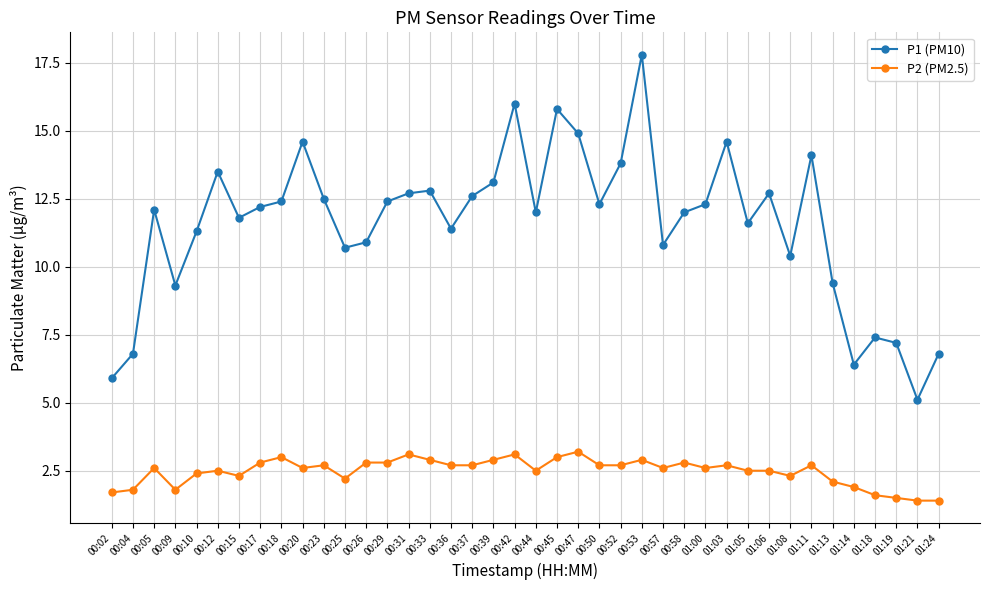

True or false: P1 (PM10) has more than 2 points higher than both neighbors.

True